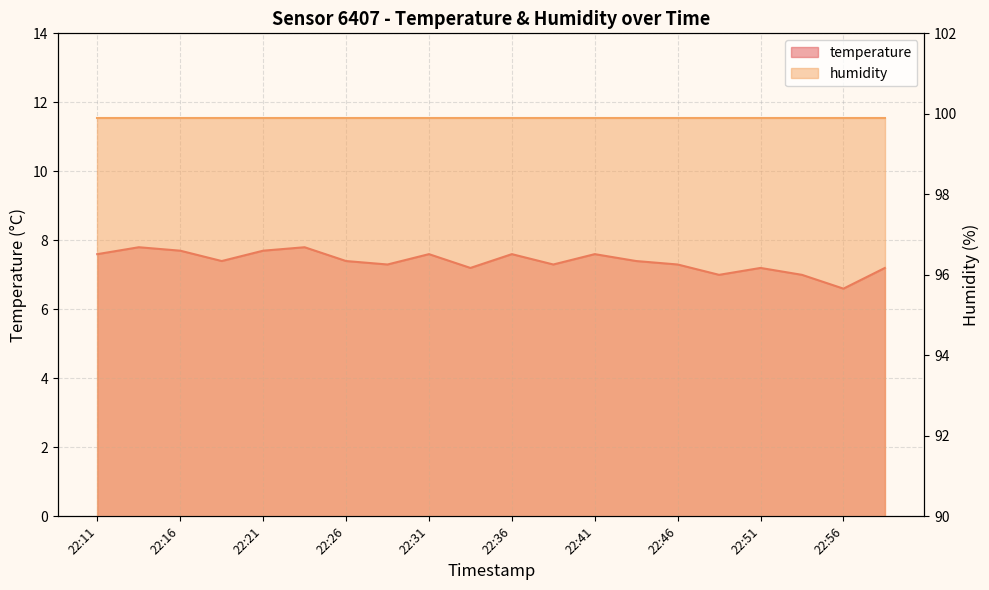

Is it true that the value at 22:41 is 7.6?

True